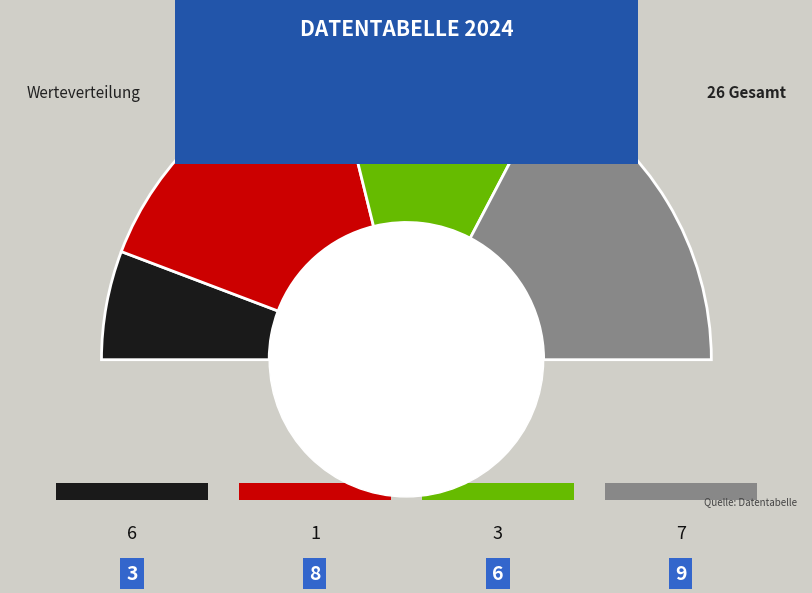

What is the change in value from 7 to 1?

-8